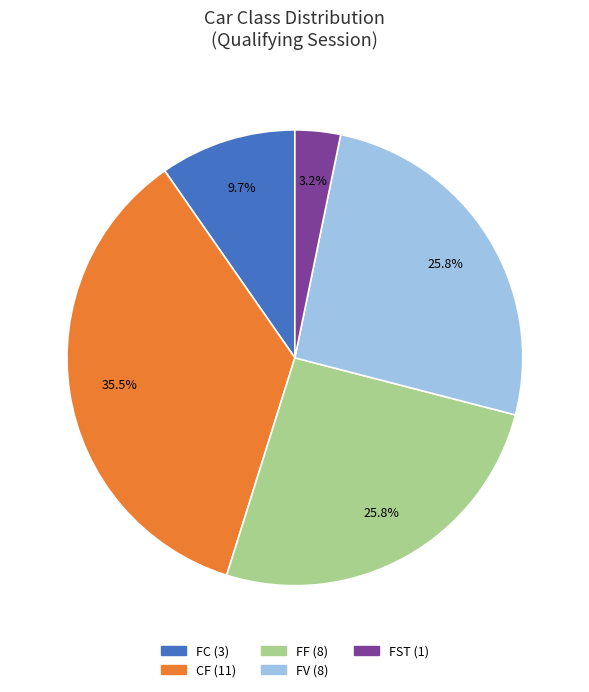

Is there a majority slice in this chart?

No